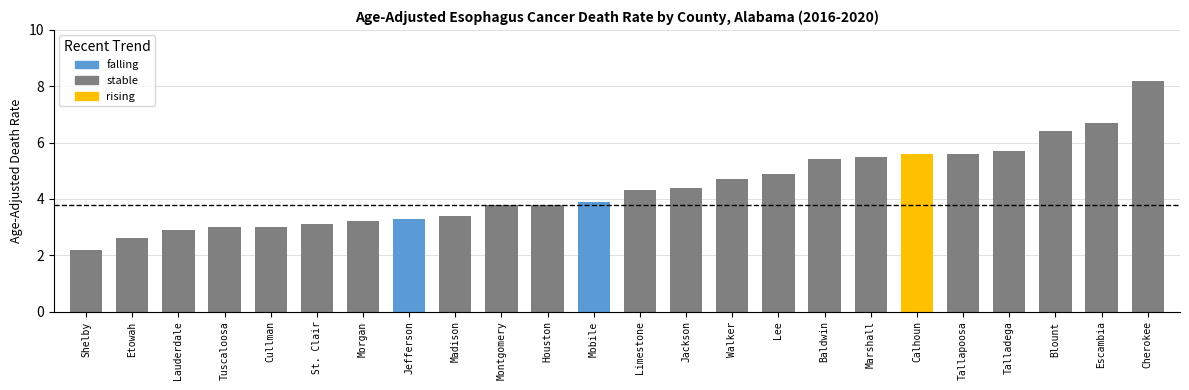

Approximately how many times larger is the value at Montgomery compared to Mobile?

1.0